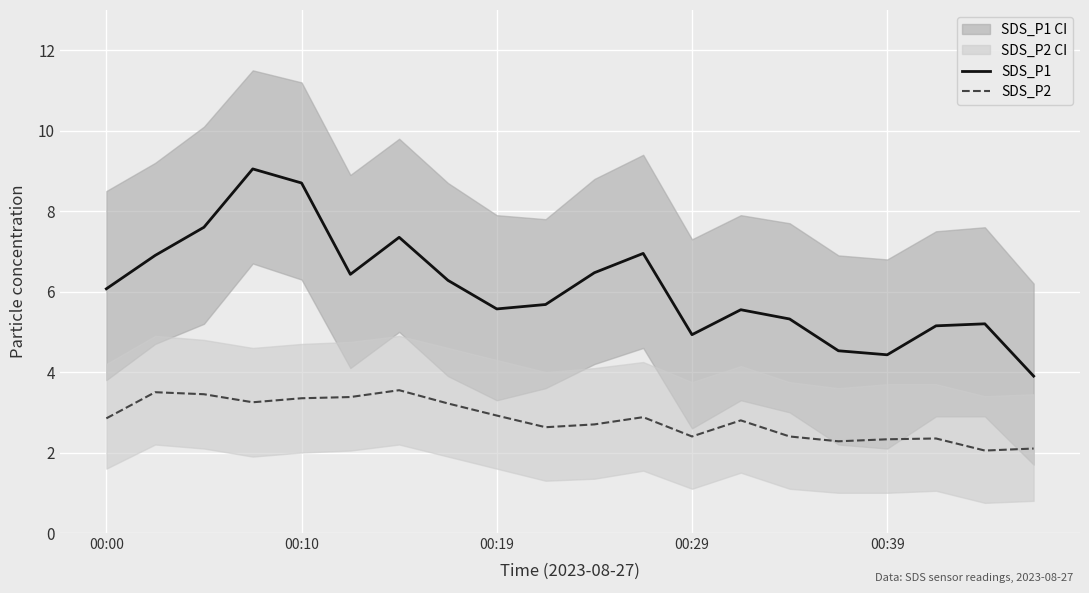

Read the SDS_P2 value at 00:10.

3.4